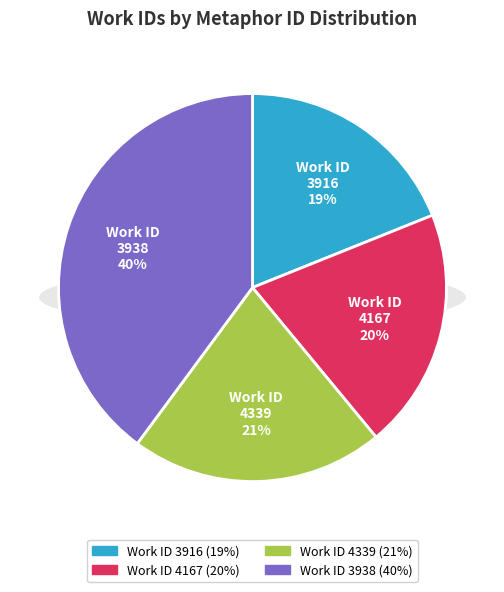

Rank the categories by value from highest to lowest.

3938, 4339, 4167, 3916